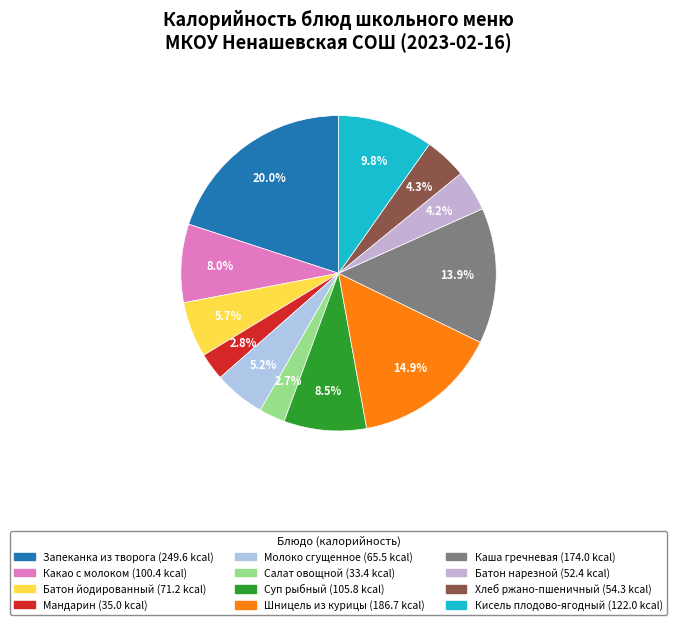

What is the largest slice in the pie chart?

Запеканка из творога